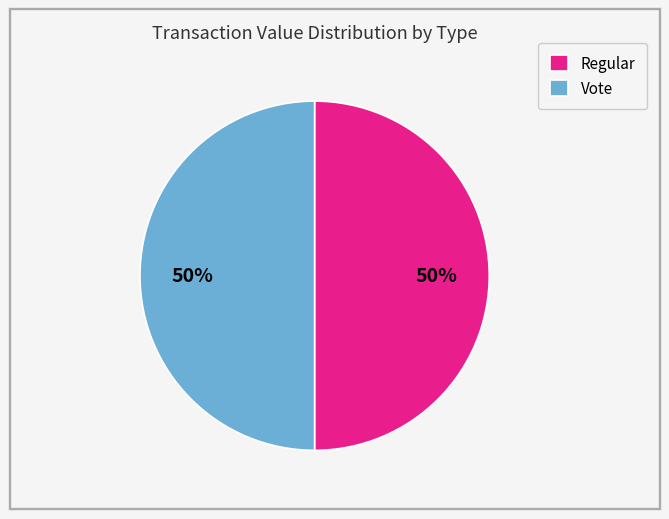

Approximately how many times larger is the value at Vote compared to Regular?

1.0